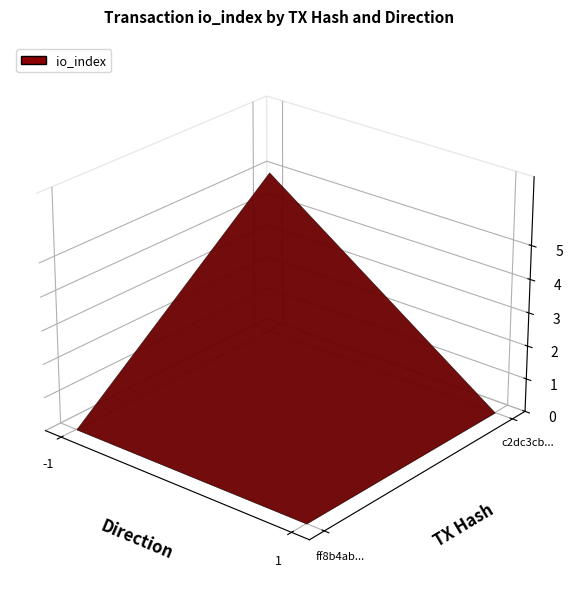

The ff8b4ab123d166ca36075fb5fef199dedfbc331 series shows -1 at io_index. True or false?

False